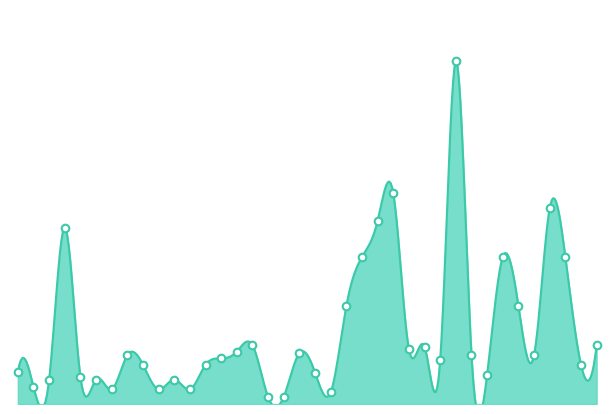

What is the change in value from 14 to 31?

-3.3